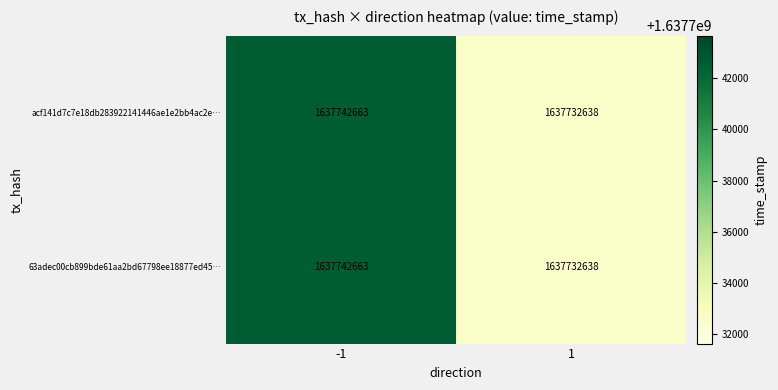

At which category does the chart reach its minimum across all series?

1